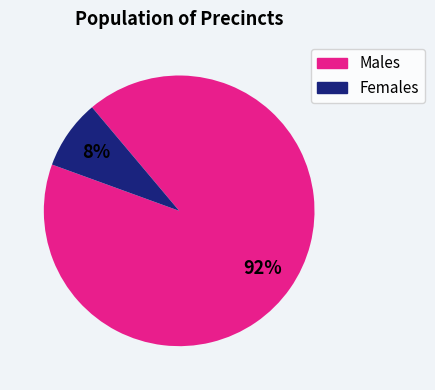

Which slice is the smallest?

Females